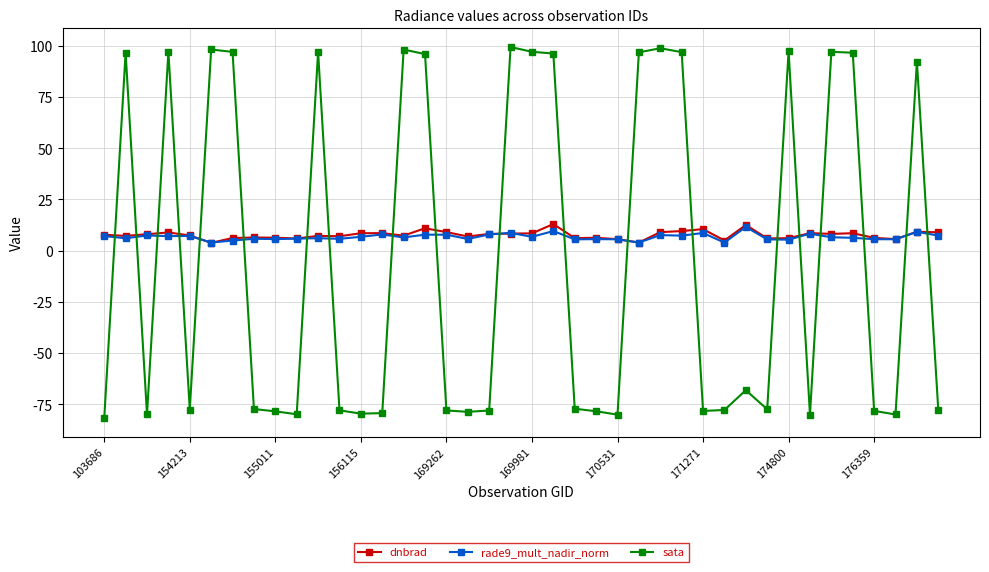

What are all the series names shown in the legend?

dnbrad, rade9_mult_nadir_norm, sata